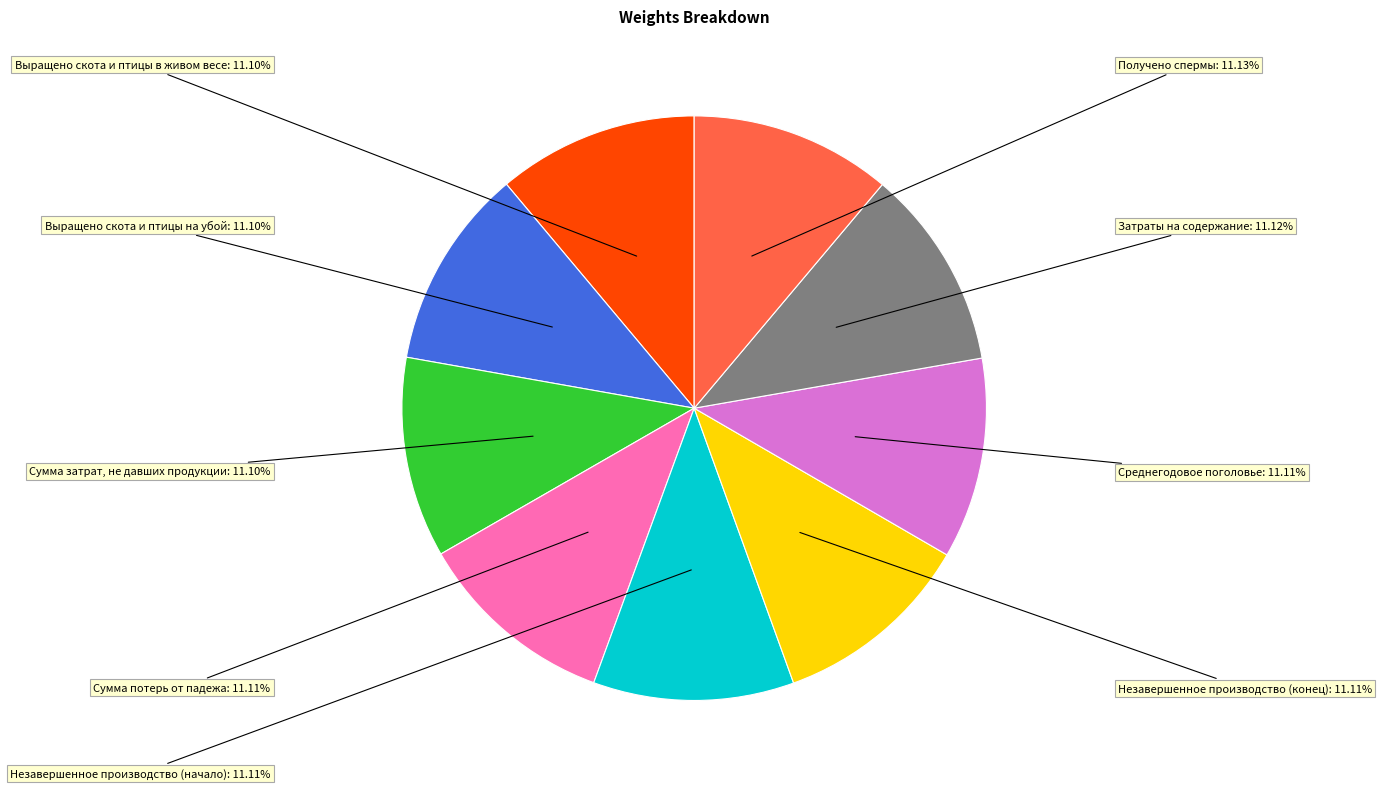

Does any single category account for the majority?

No